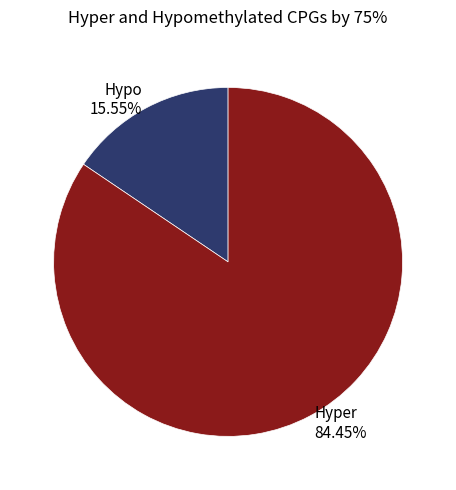

Which category has the biggest portion of the pie?

Hyper 84.45%